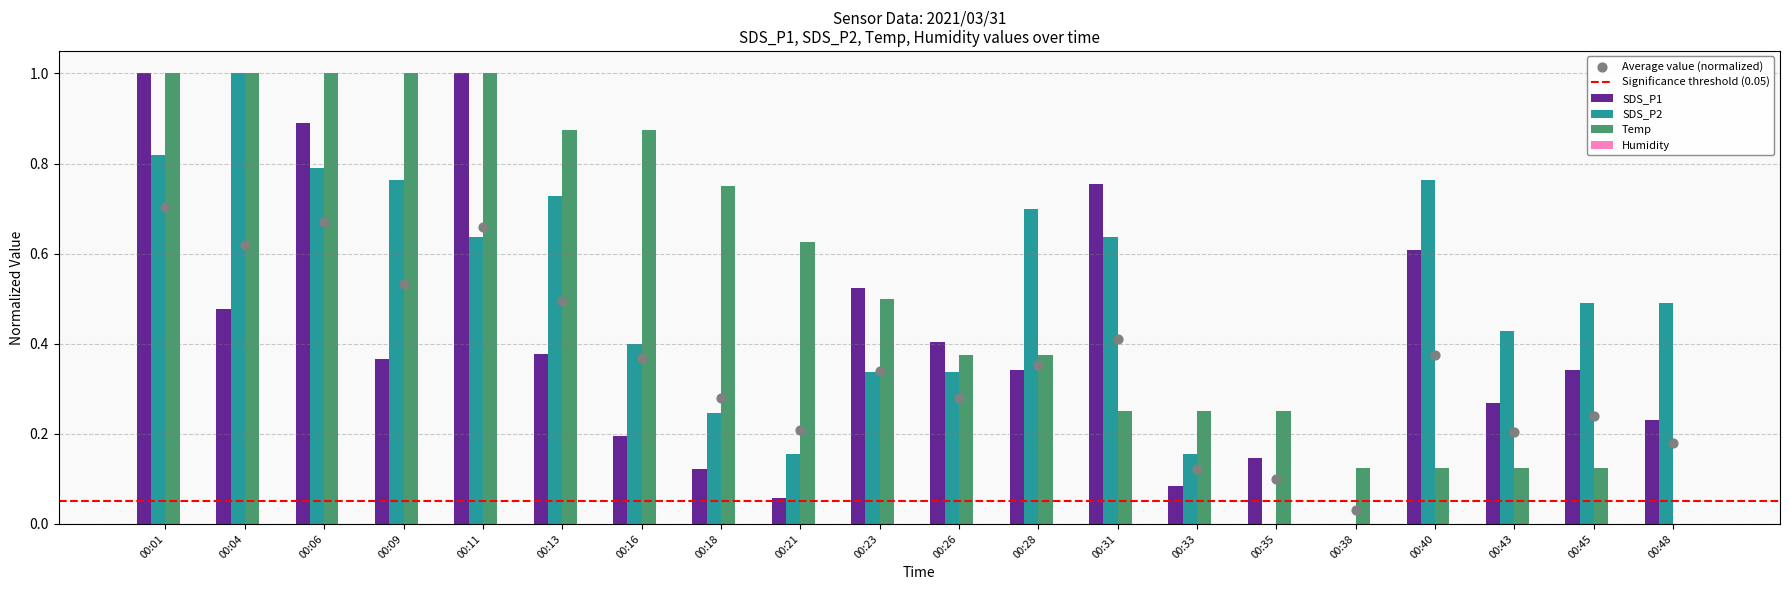

At how many categories does at least one series exceed 0?

20